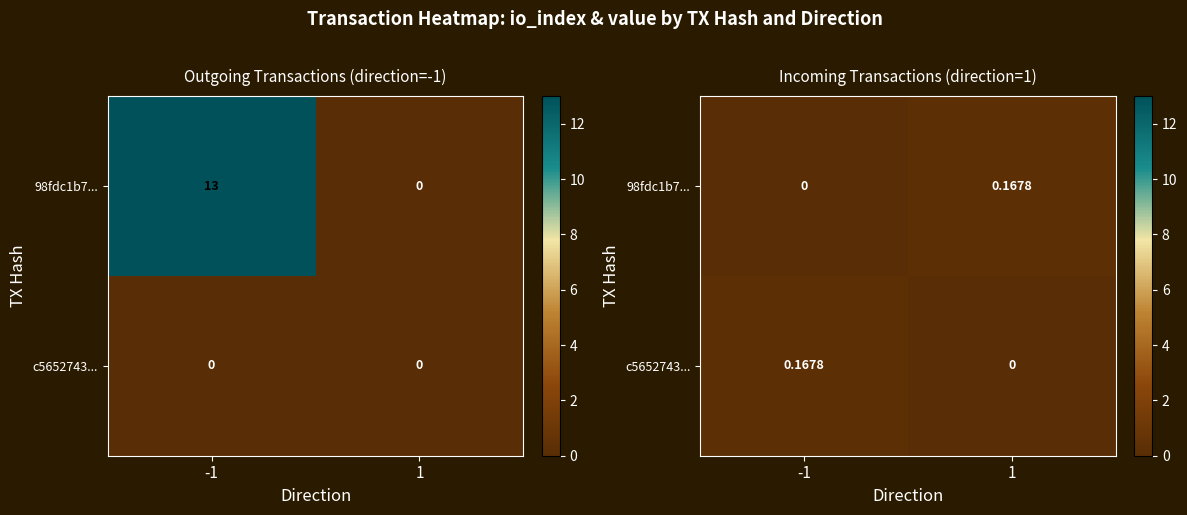

Is the value of c5652743... at -1 greater than the value of 98fdc1b7... at 1?

No